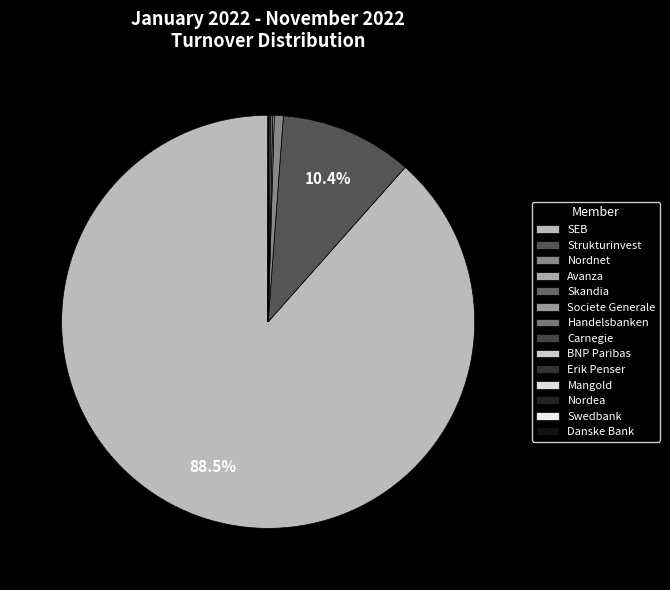

What percentage is NOT represented by Carnegie?

100.0%